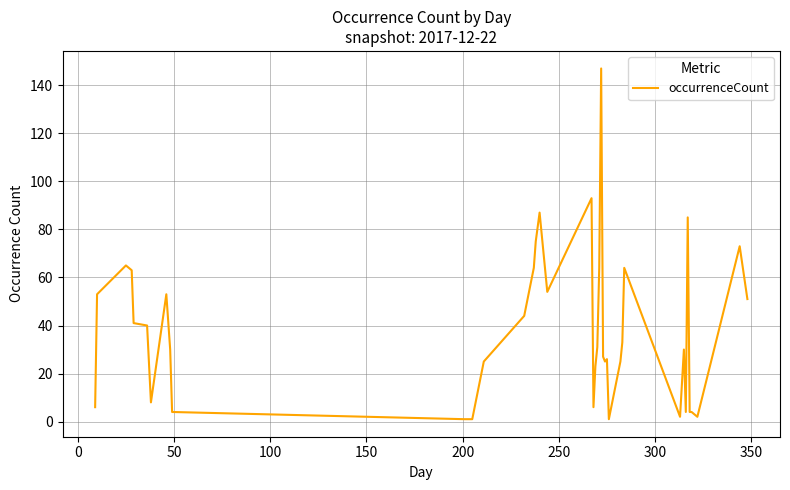

Does the chart have visible grid lines?

Yes